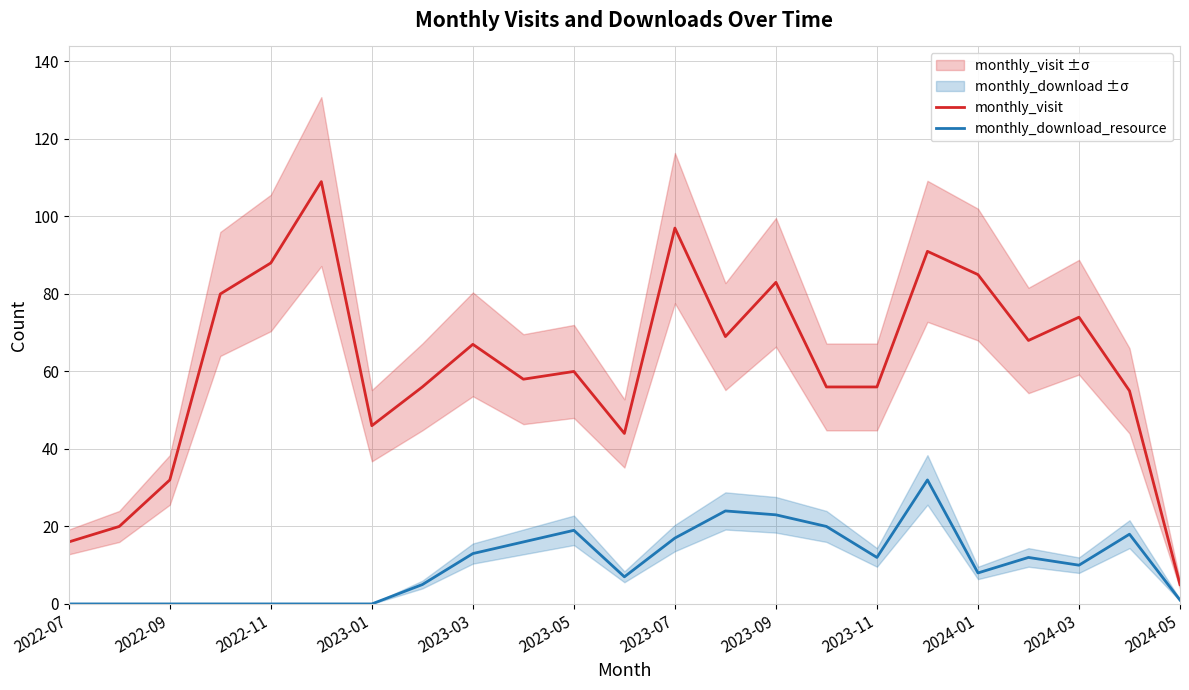

What are all the series names shown in the legend?

monthly_visit, monthly_download_resource